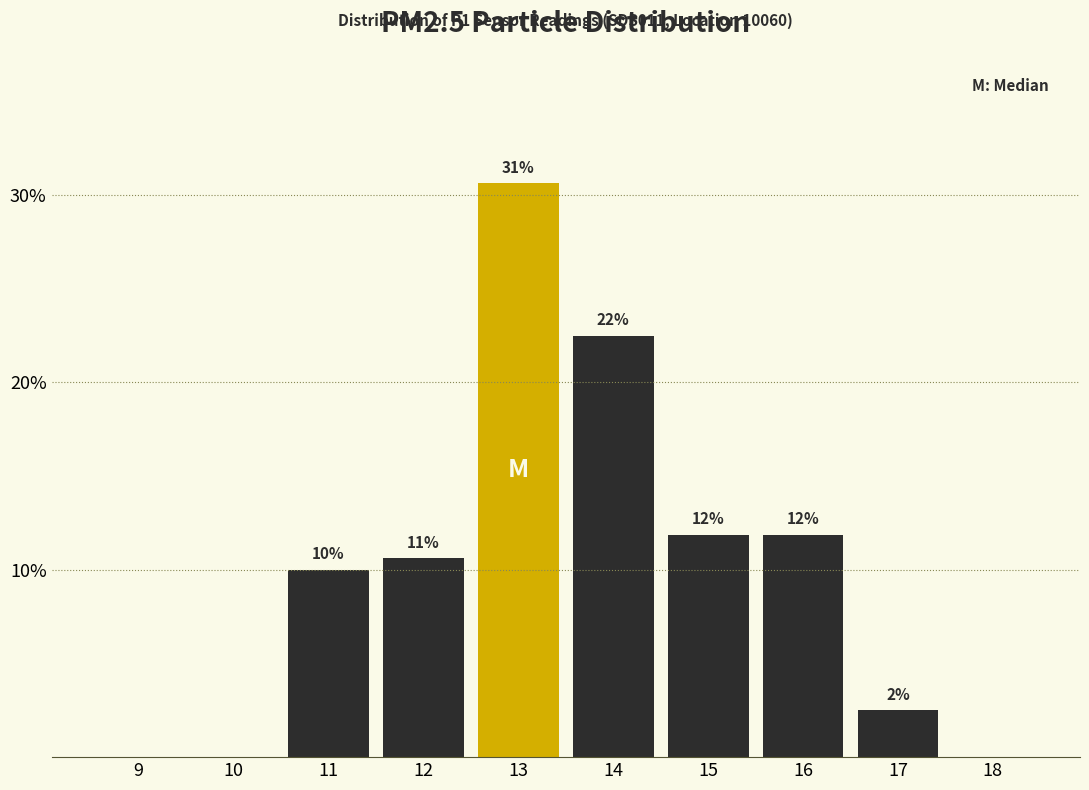

Are the bars horizontal?

No